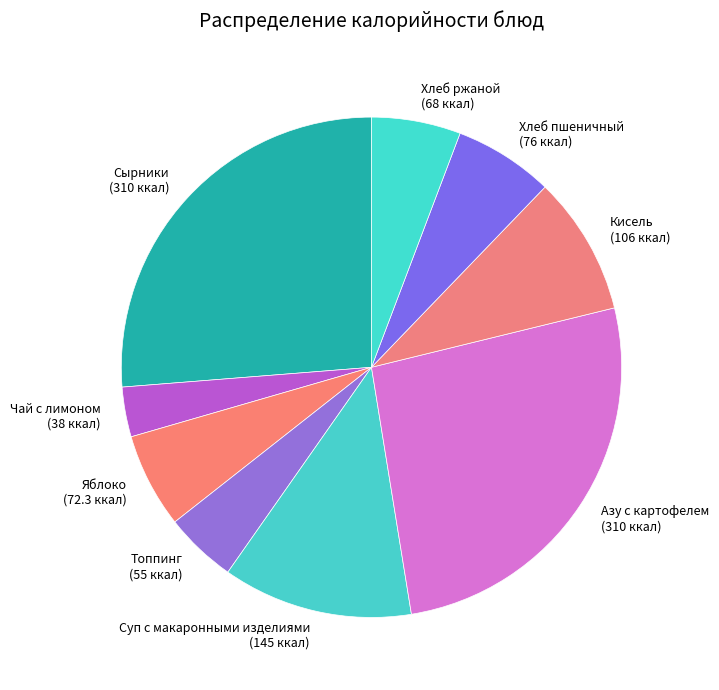

Does Хлеб пшеничный represent more than half of the total?

No